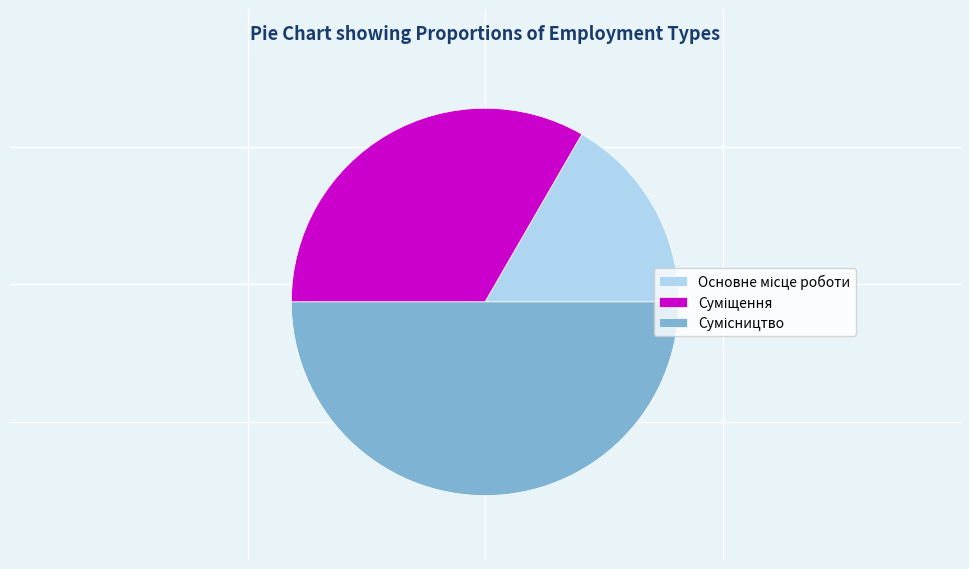

How much of the chart is everything except Сумісництво?

50.0%